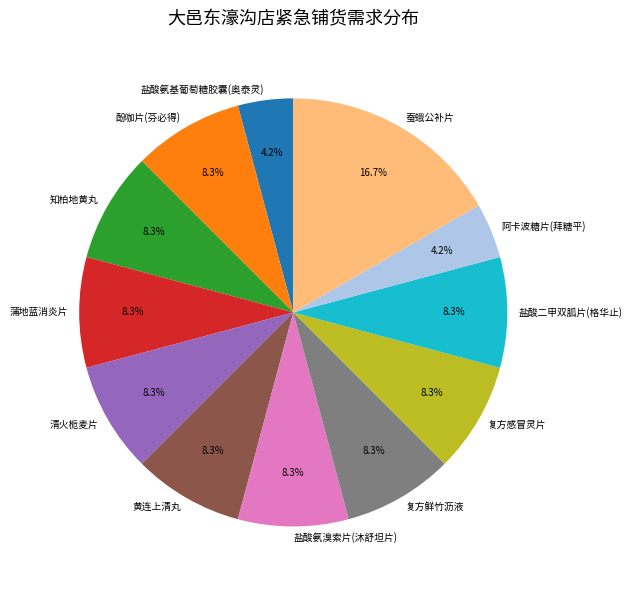

True or false: 黄连上清丸 accounts for 16% of the total.

False